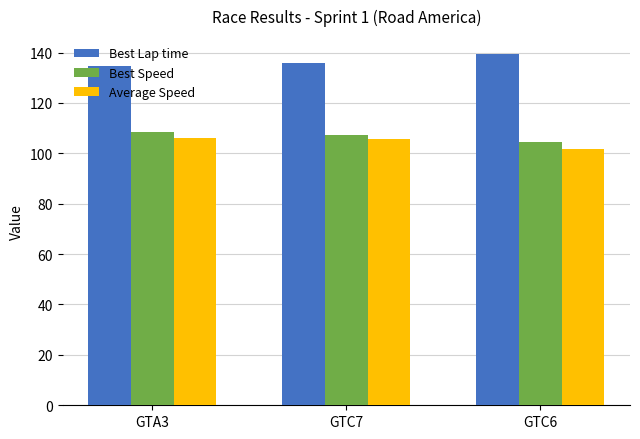

What is the difference between the highest and lowest values at GTA3?

28.6